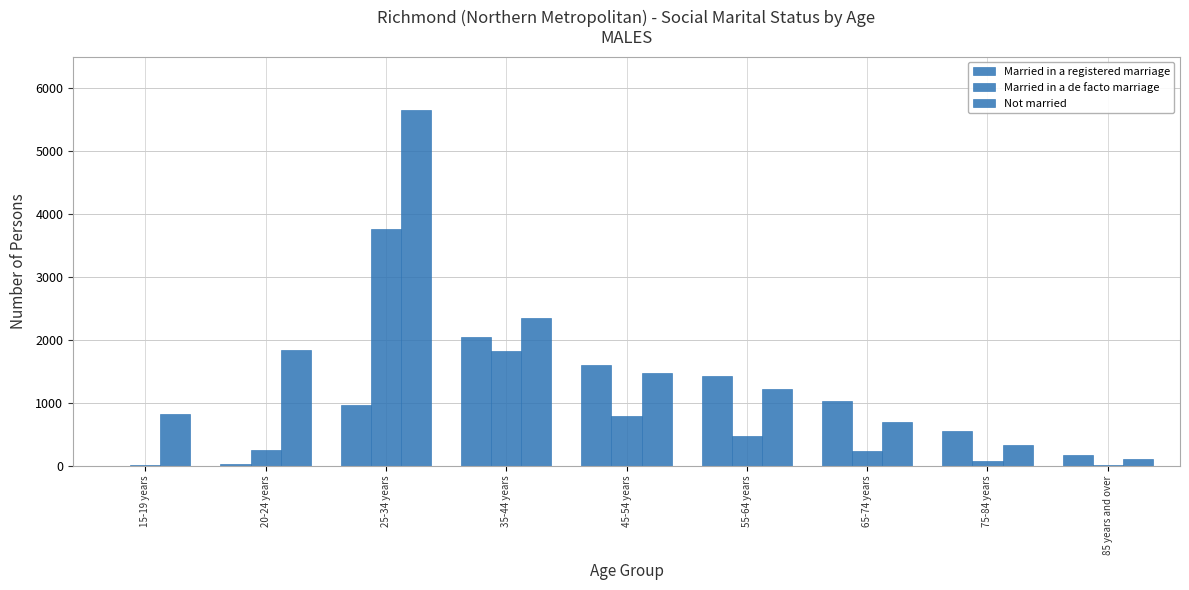

How many groups of bars are there?

9